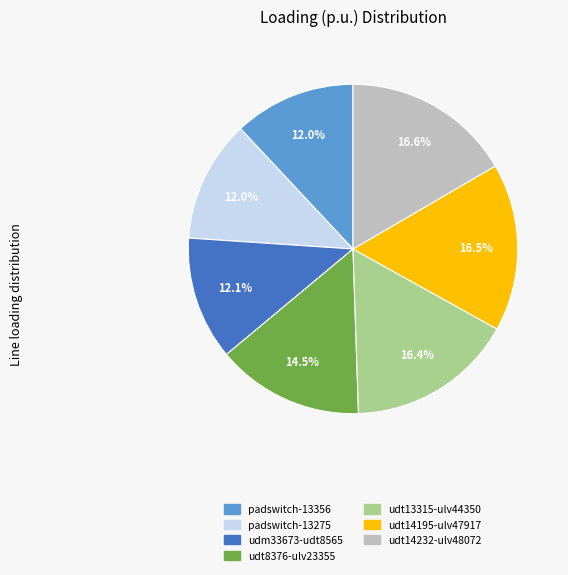

Is there any slice that represents more than half of the pie?

No